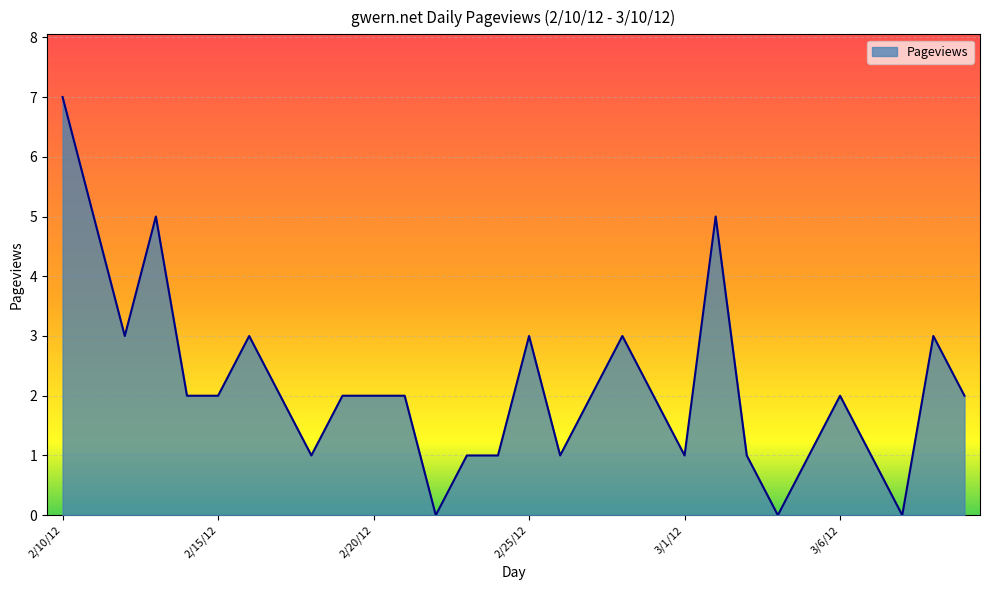

What is the greatest value displayed?

7